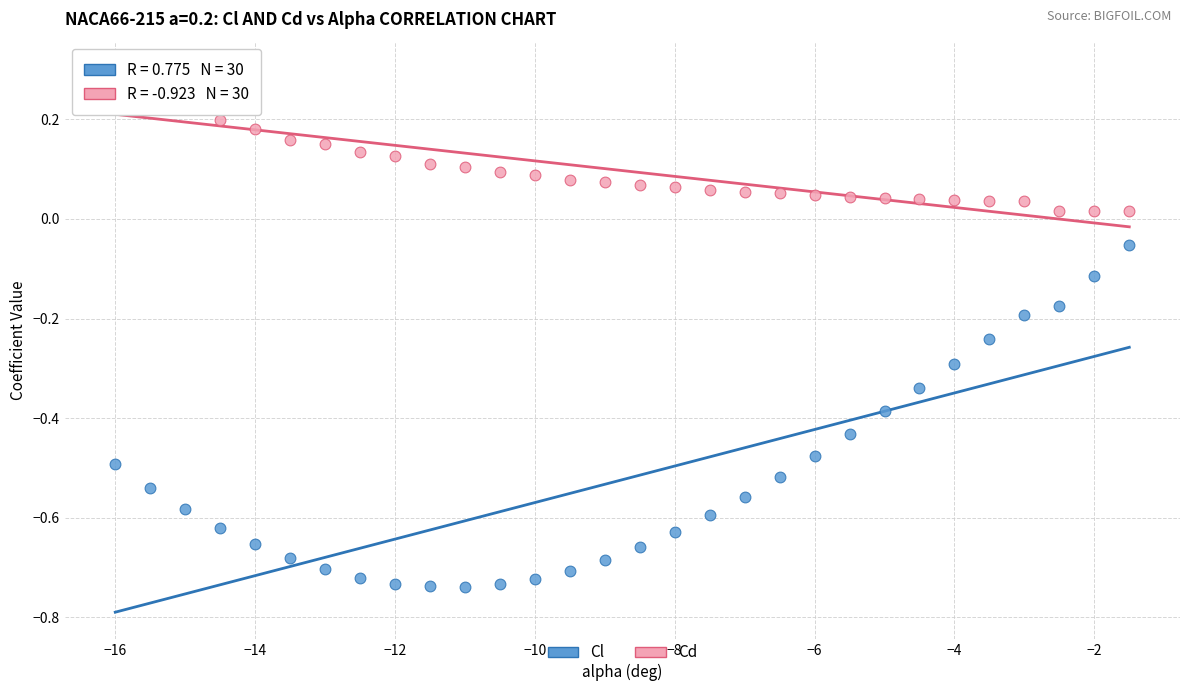

Across all data points, what is the range of Y values (max minus min)?

1.0